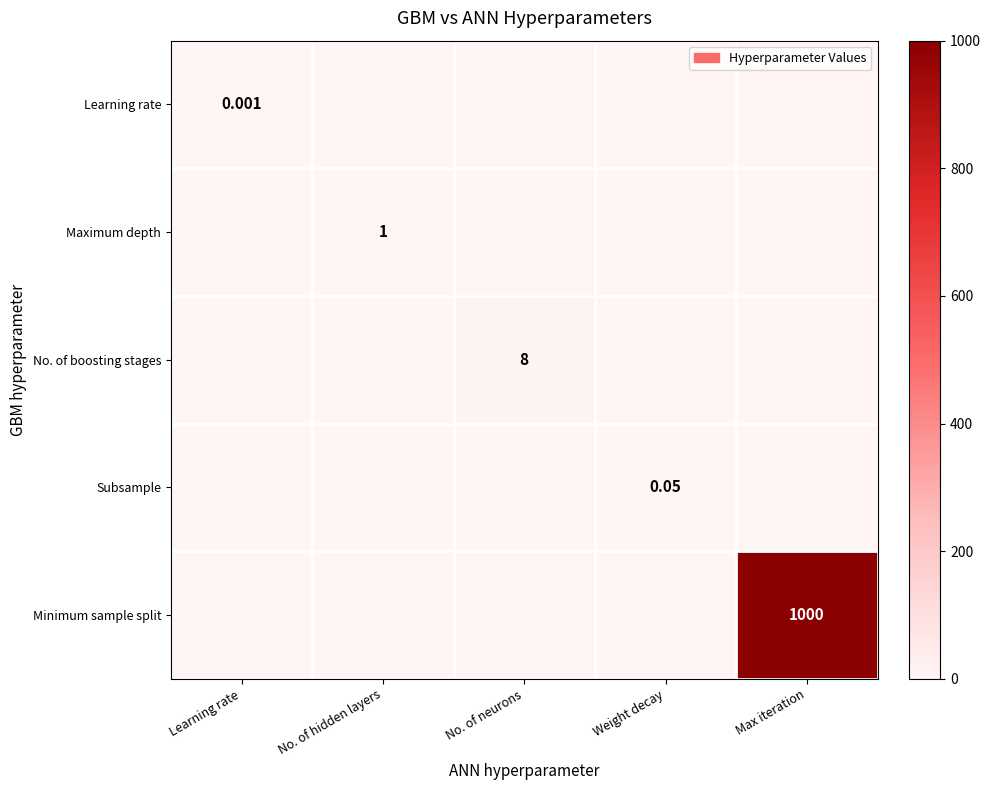

List the labels in order of Minimum sample split value, largest first.

Max iteration, Learning rate, No. of hidden layers, No. of neurons, Weight decay